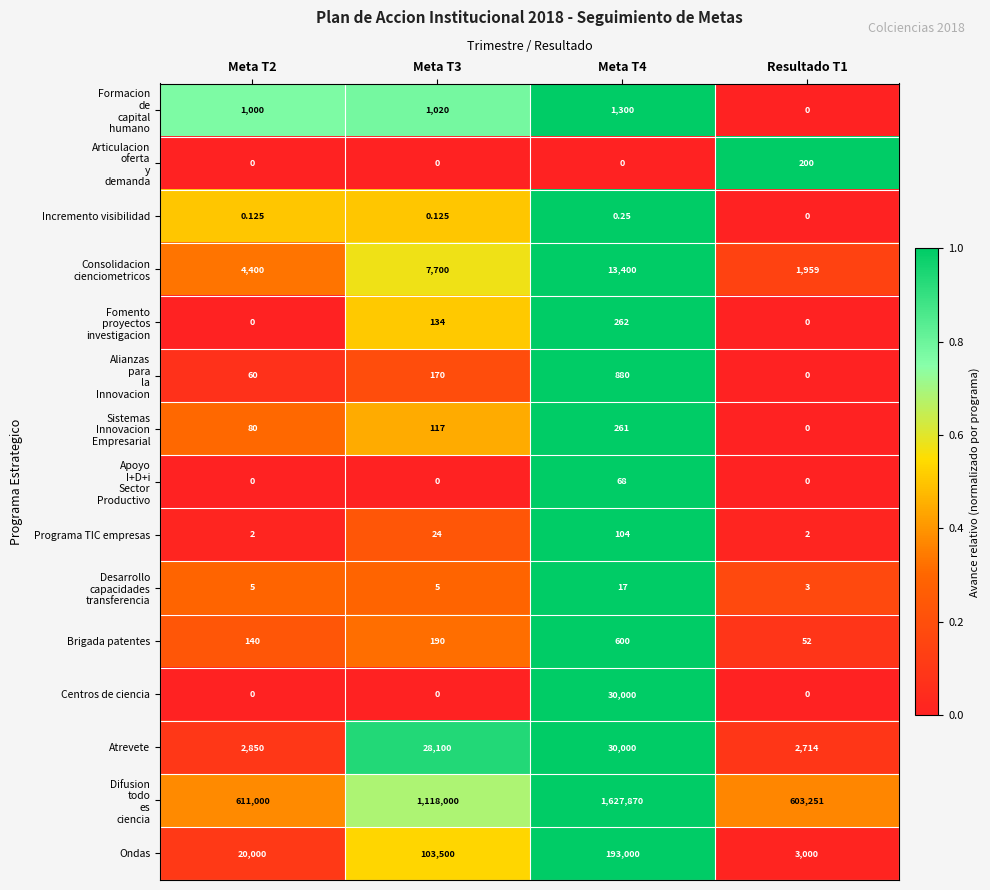

How many series are shown in this chart?

15